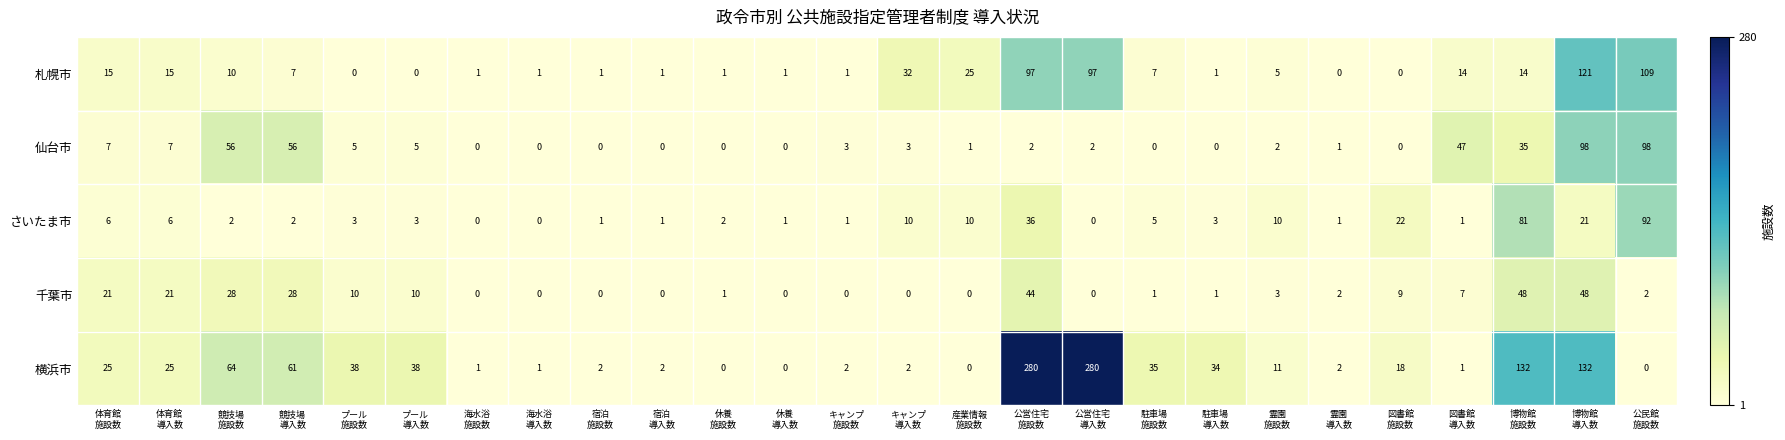

At which category is the sum across all series the highest?

公営住宅
施設数